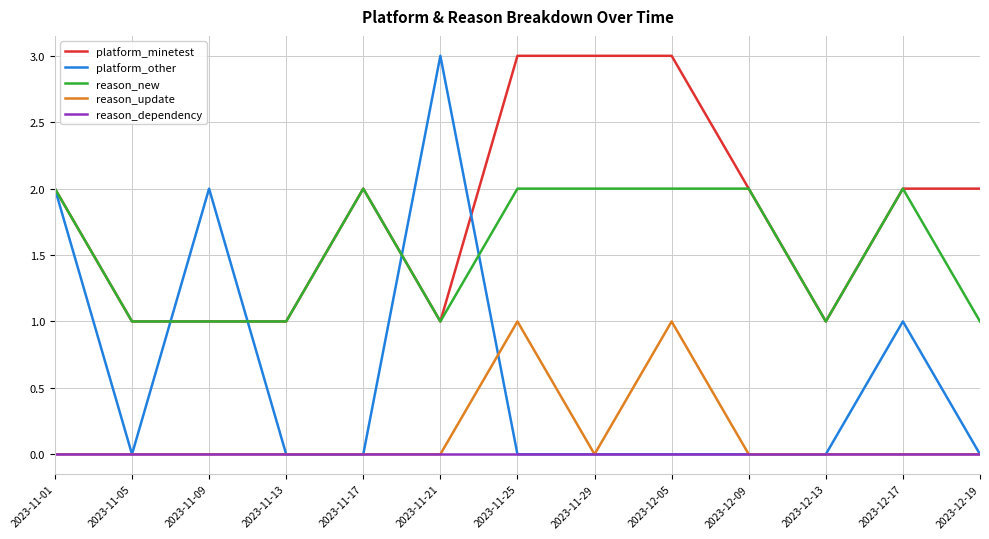

Reading left to right, what are all the values shown in this chart?

platform_minetest: 2023-11-01=2	2023-11-05=1	2023-11-09=1	2023-11-13=1	2023-11-17=2	2023-11-21=1	2023-11-25=3	2023-11-29=3	2023-12-05=3	2023-12-09=2	2023-12-13=1	2023-12-17=2	2023-12-19=2
platform_other: 2023-11-01=2	2023-11-05=0	2023-11-09=2	2023-11-13=0	2023-11-17=0	2023-11-21=3	2023-11-25=0	2023-11-29=0	2023-12-05=0	2023-12-09=0	2023-12-13=0	2023-12-17=1	2023-12-19=0
reason_new: 2023-11-01=2	2023-11-05=1	2023-11-09=1	2023-11-13=1	2023-11-17=2	2023-11-21=1	2023-11-25=2	2023-11-29=2	2023-12-05=2	2023-12-09=2	2023-12-13=1	2023-12-17=2	2023-12-19=1
reason_update: 2023-11-01=0	2023-11-05=0	2023-11-09=0	2023-11-13=0	2023-11-17=0	2023-11-21=0	2023-11-25=1	2023-11-29=0	2023-12-05=1	2023-12-09=0	2023-12-13=0	2023-12-17=0	2023-12-19=0
reason_dependency: 2023-11-01=0	2023-11-05=0	2023-11-09=0	2023-11-13=0	2023-11-17=0	2023-11-21=0	2023-11-25=0	2023-11-29=0	2023-12-05=0	2023-12-09=0	2023-12-13=0	2023-12-17=0	2023-12-19=0